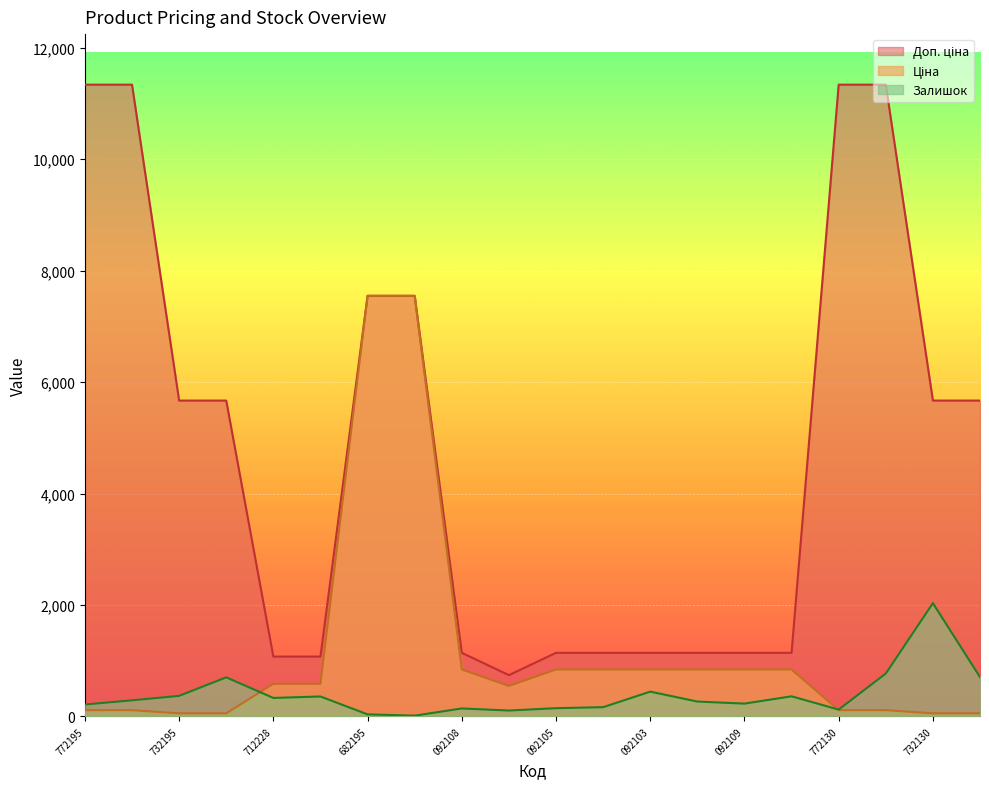

What is the total value across all series at 092103?

2430.8